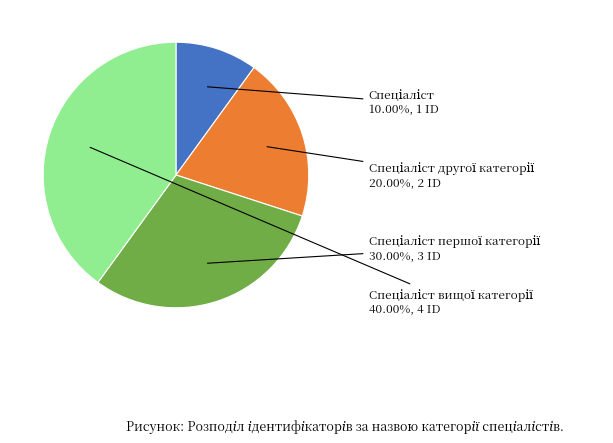

Is there any slice that represents more than half of the pie?

No